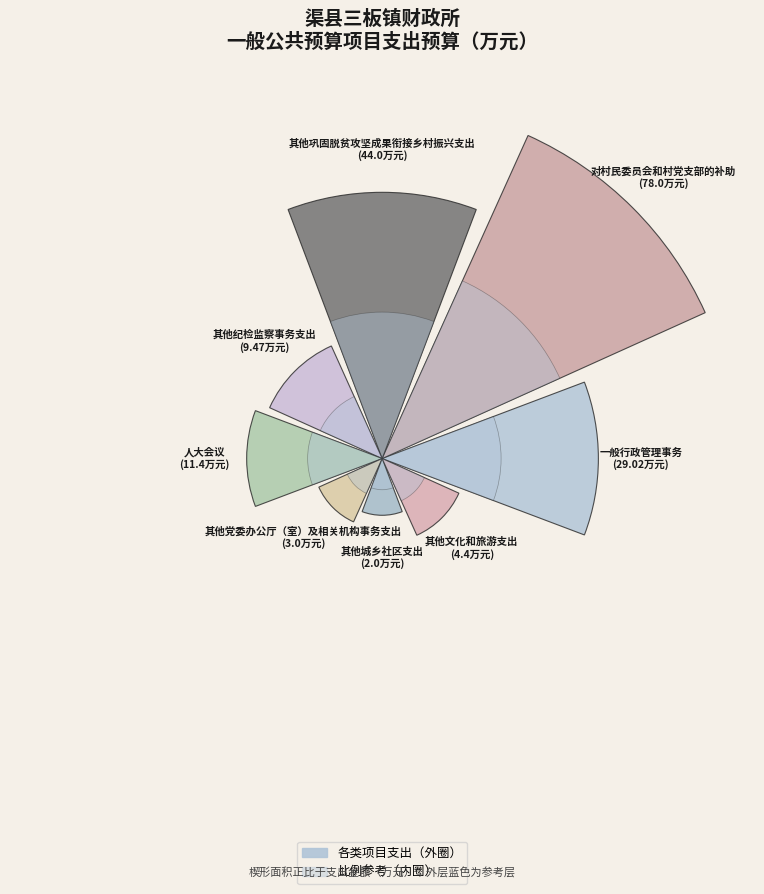

To the nearest percent, what is the combined percentage of 人大会议 and 其他党委办公厅（室）及相关机构事务支出?

8%